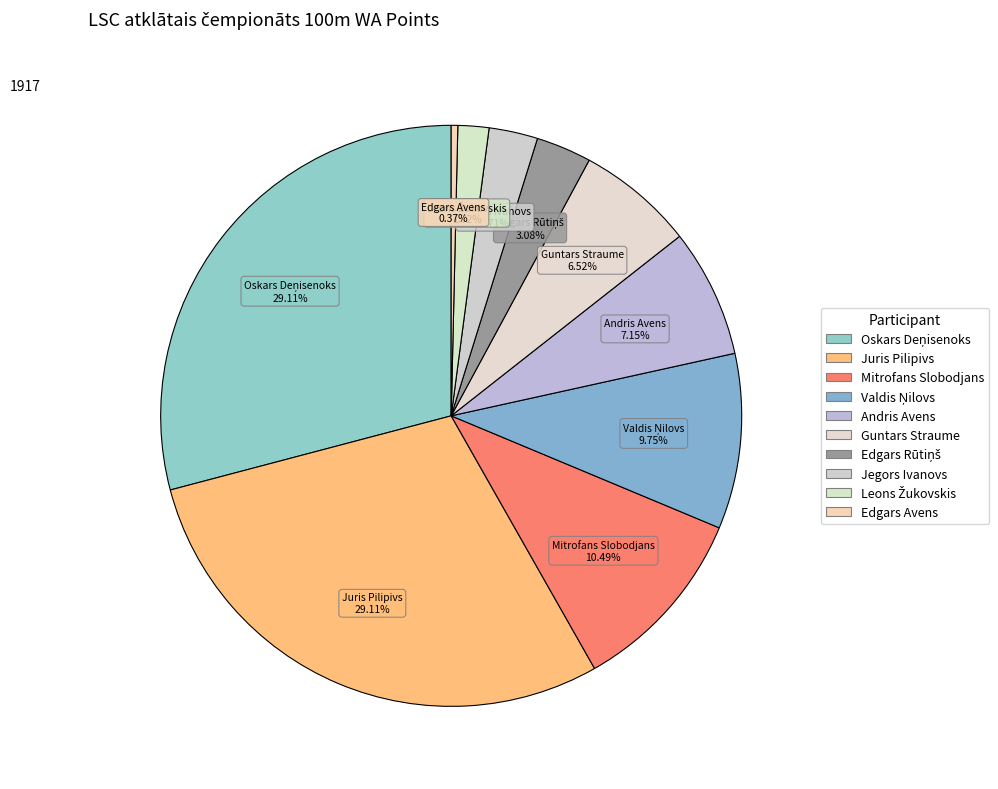

How many slices are in this pie chart?

10